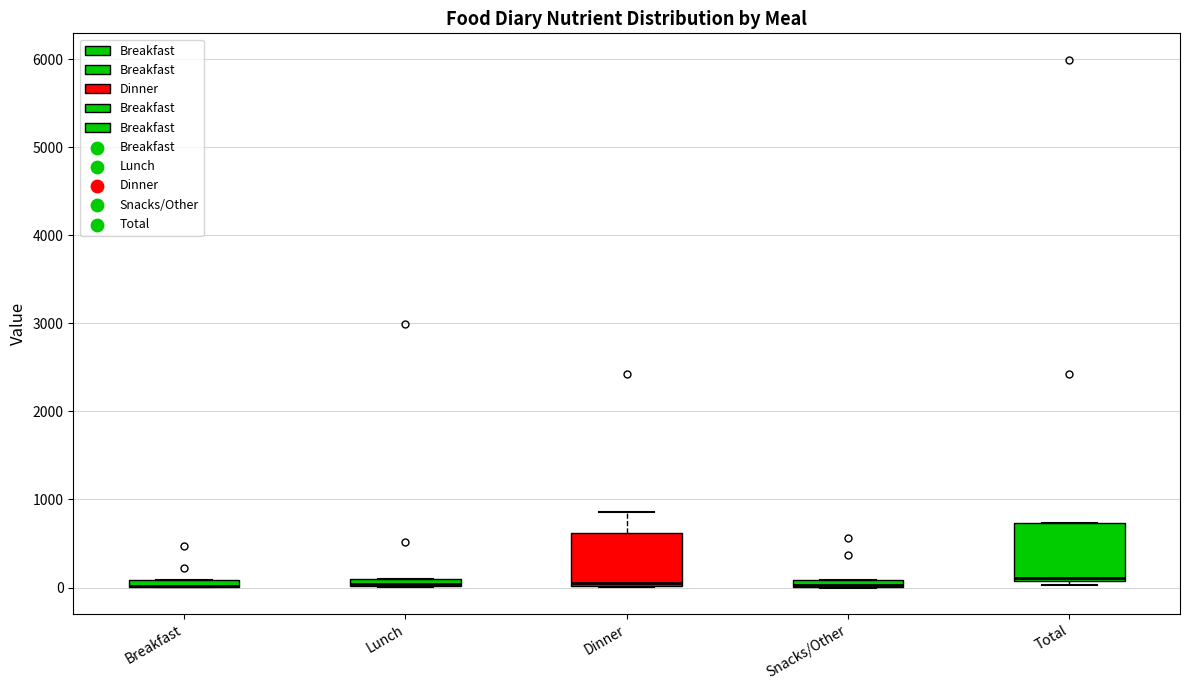

Where is the upper edge of the box for Dinner on the y-axis? The values are not printed on the chart, so give them approximately, as read against the axis.

600